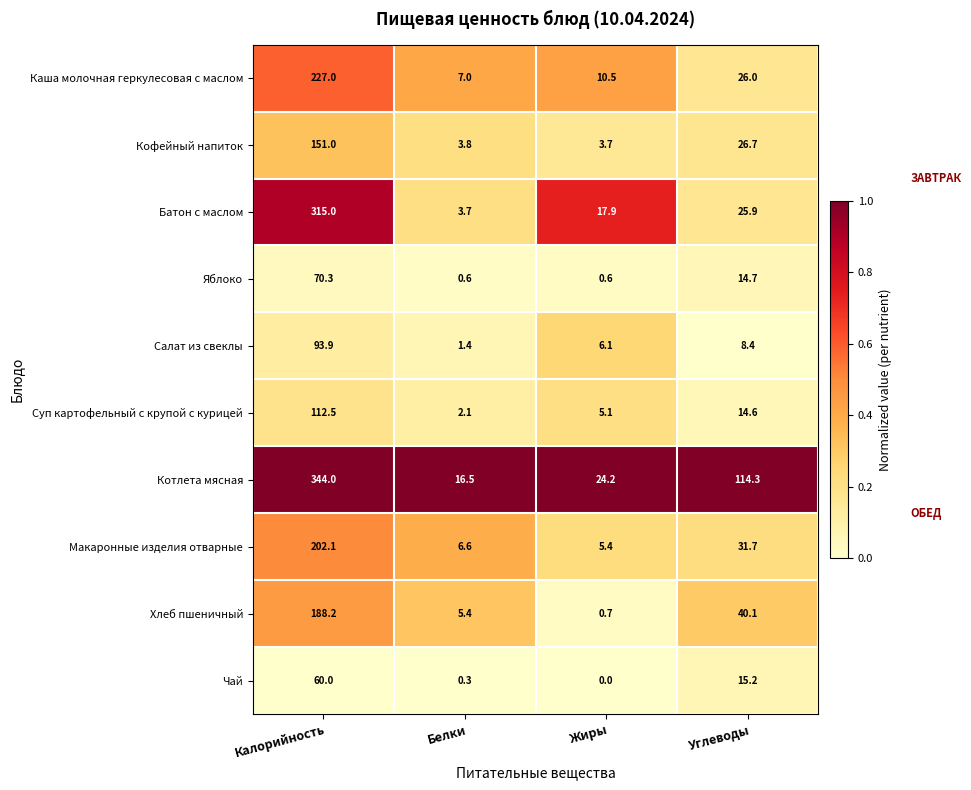

Where does the Салат из свеклы series first go above 8?

Калорийность